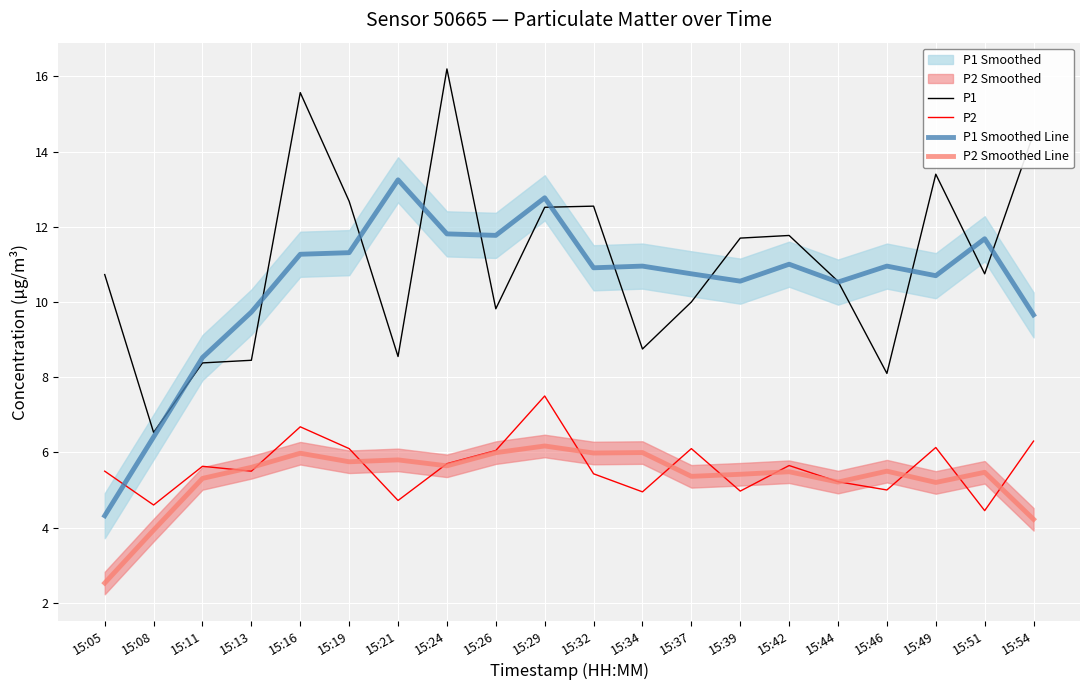

Is it true that P1 Smoothed Line equals 10.8 at 15:37?

True